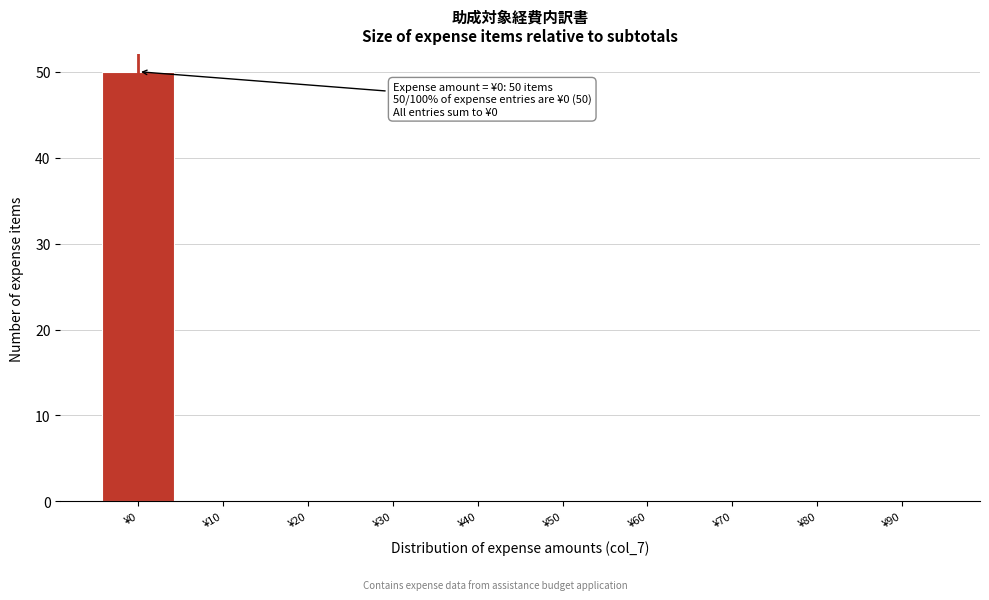

Over which range of the x-axis is the bar tallest?

-5 to 5